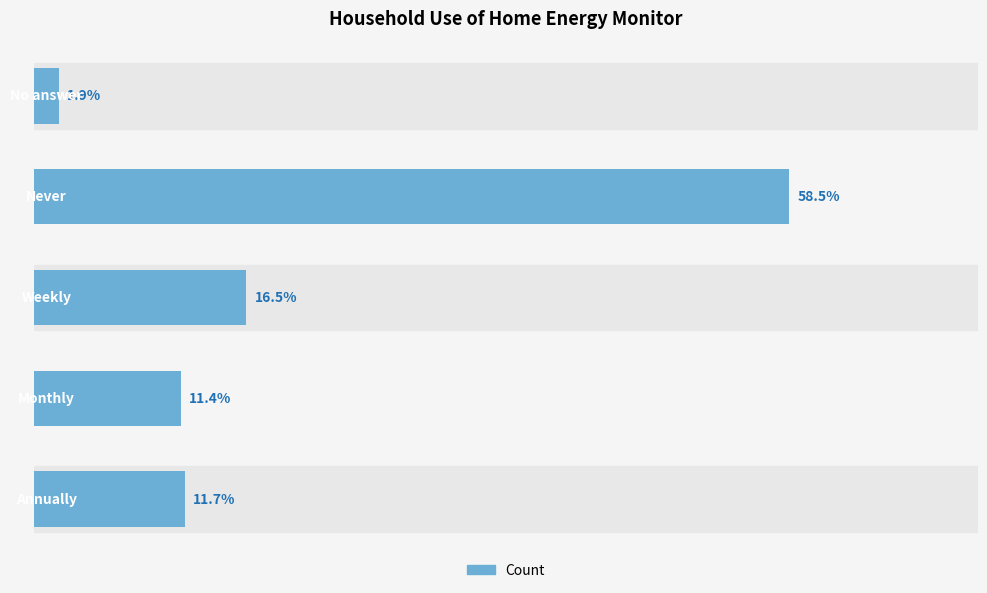

Does the chart contain any negative values?

No